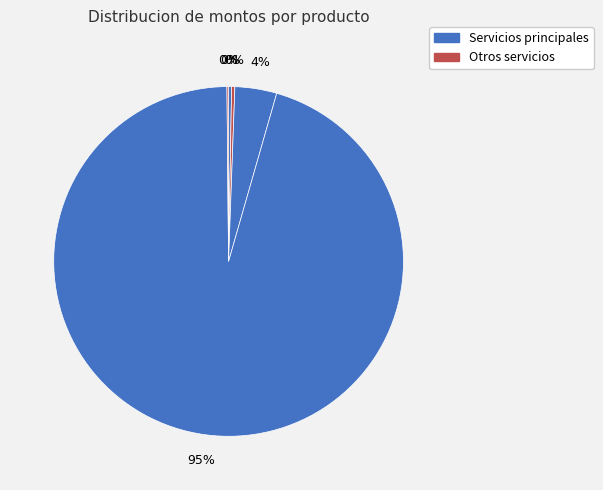

How many segments does this pie chart have?

5